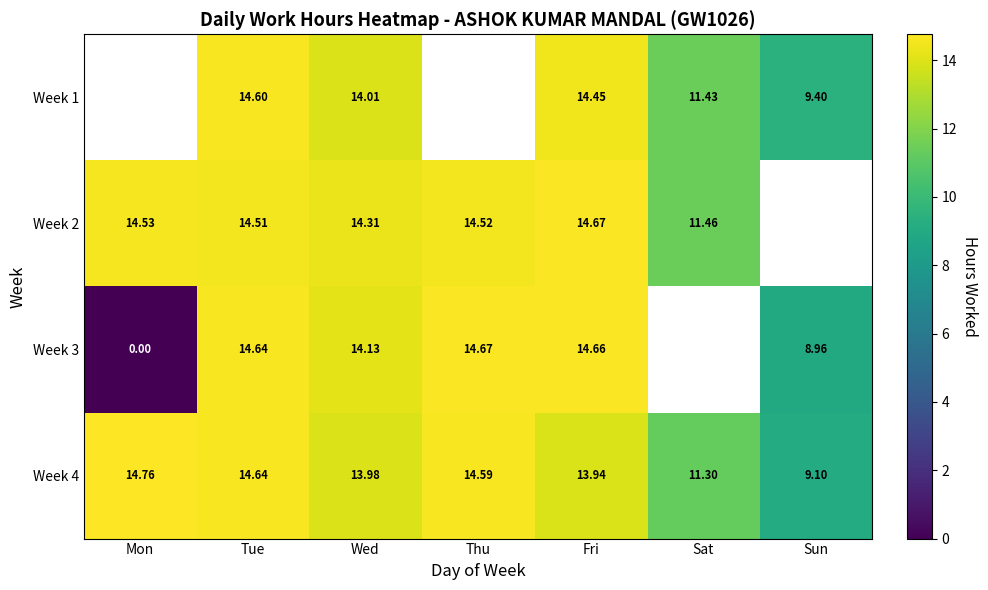

What is the greatest value displayed?

14.8